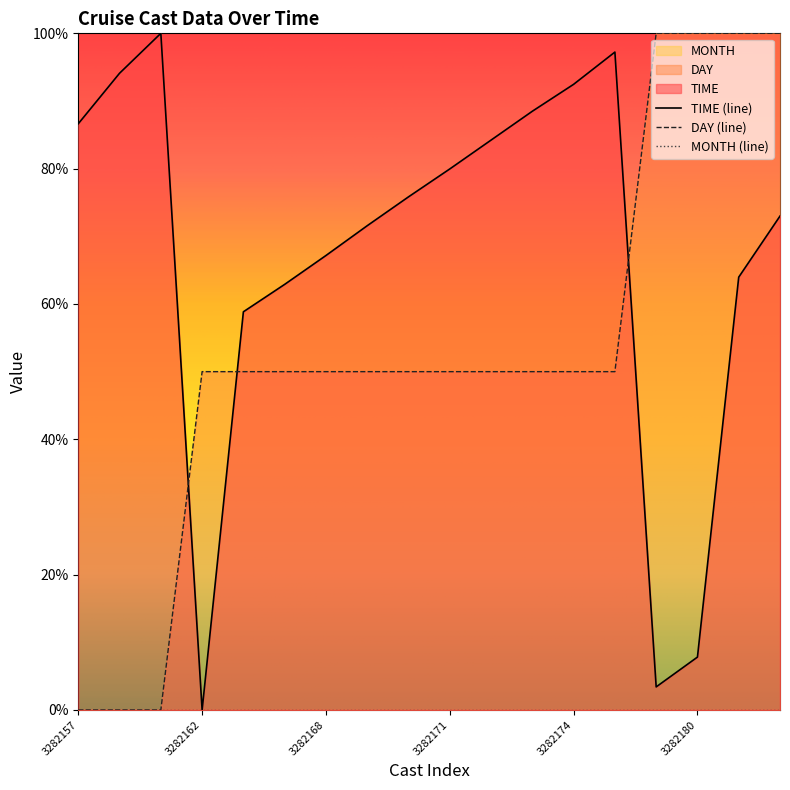

True or false: TIME has more than 1 points higher than both neighbors.

True